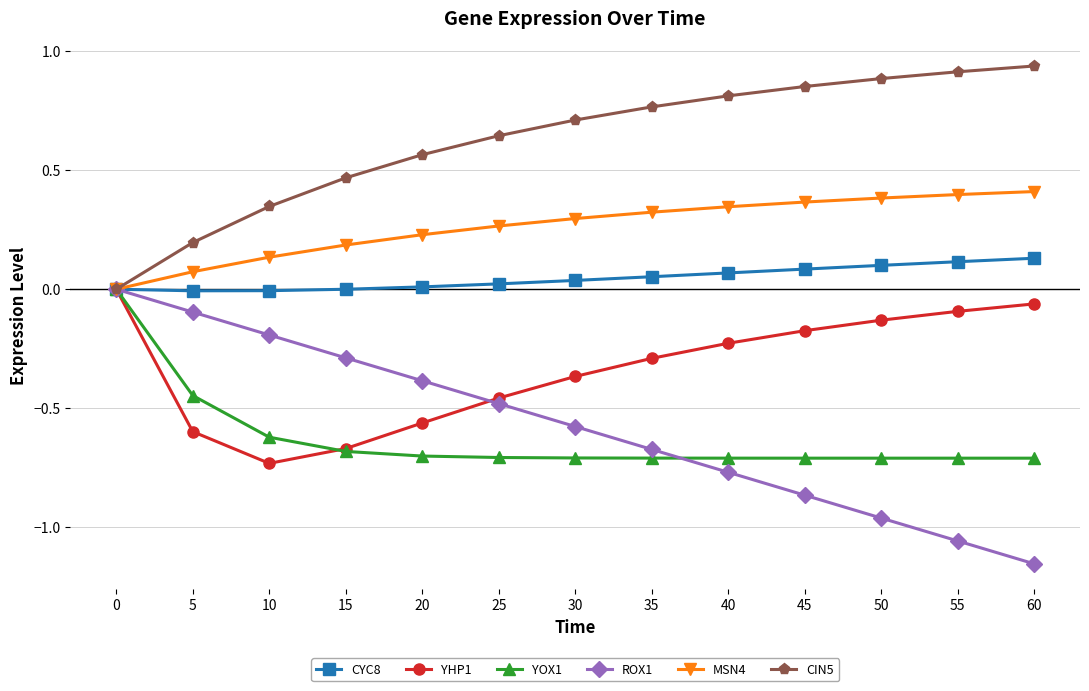

What are all the series names shown in the legend?

CYC8, YHP1, YOX1, ROX1, MSN4, CIN5